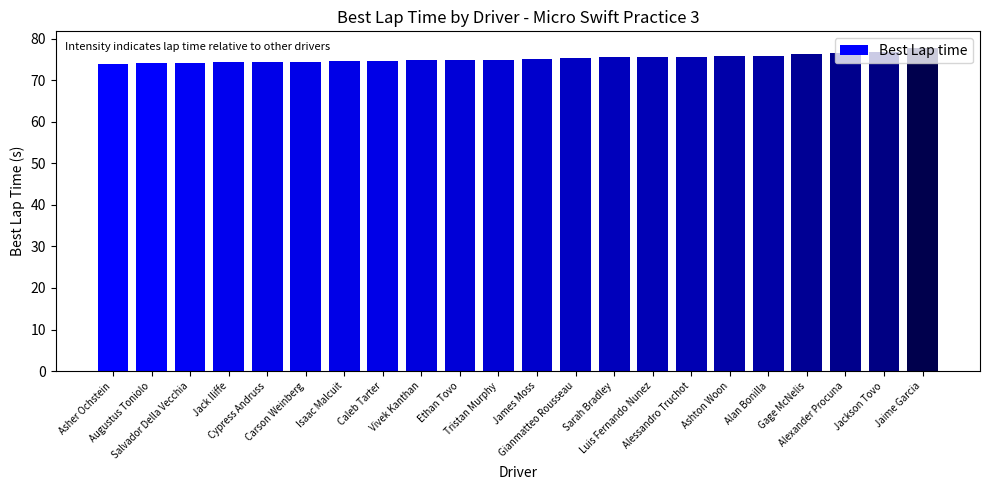

Does the chart contain stacked bars?

No